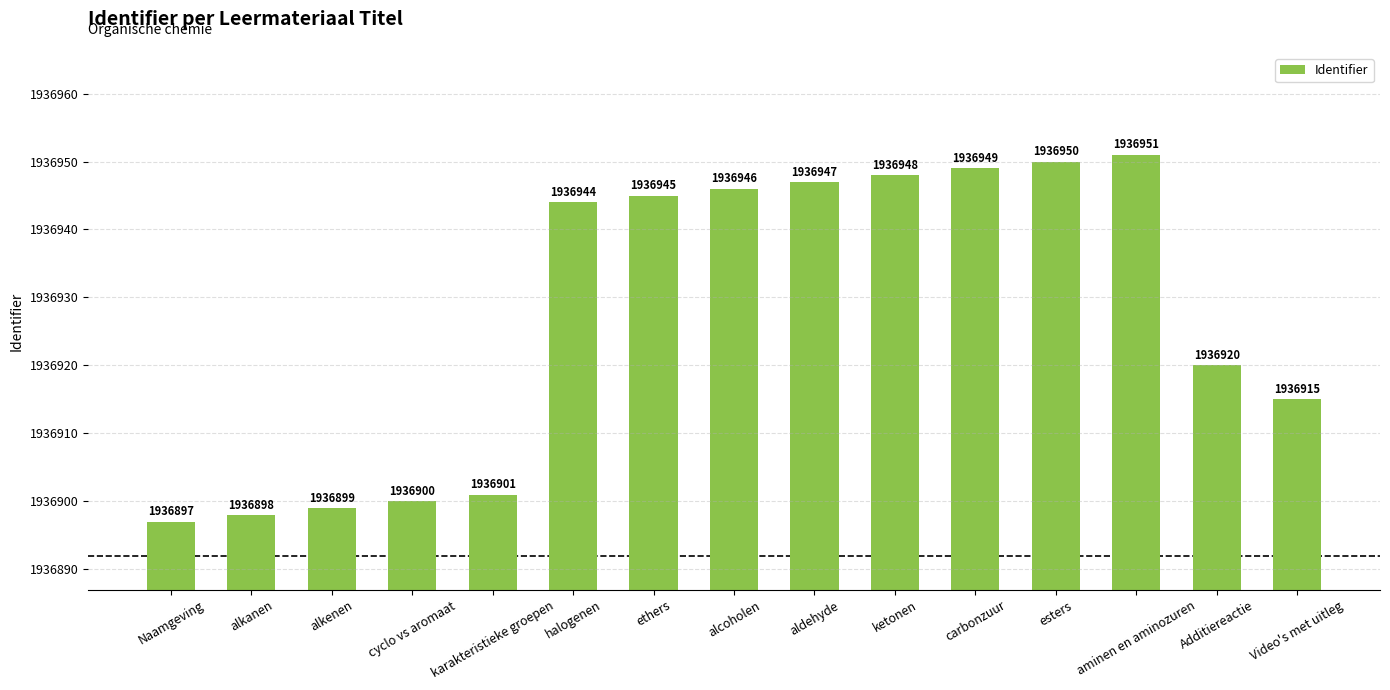

What is the greatest value displayed?

1936951